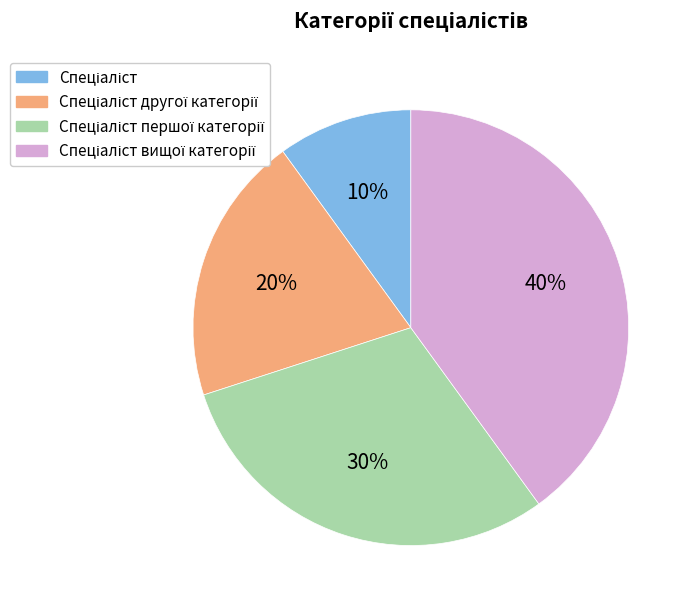

To the nearest percent, what is the difference between the largest and smallest slice percentages?

30%